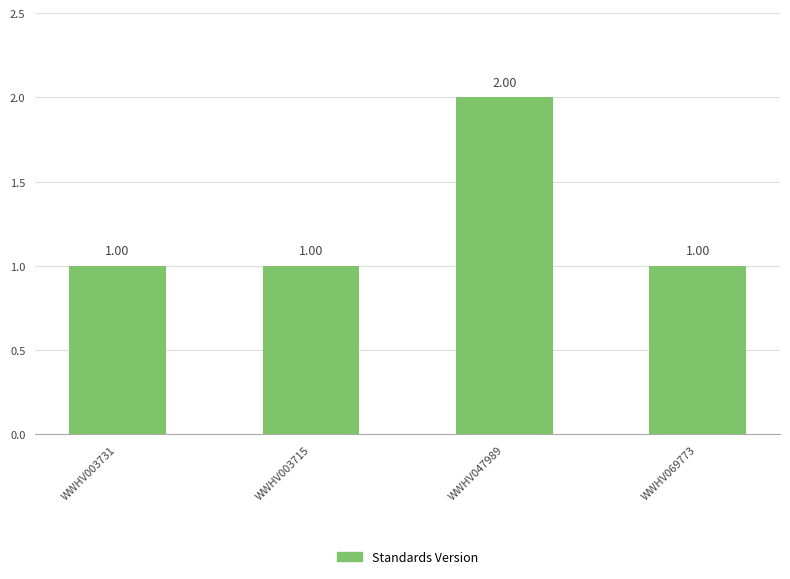

What is the sum of all values?

5